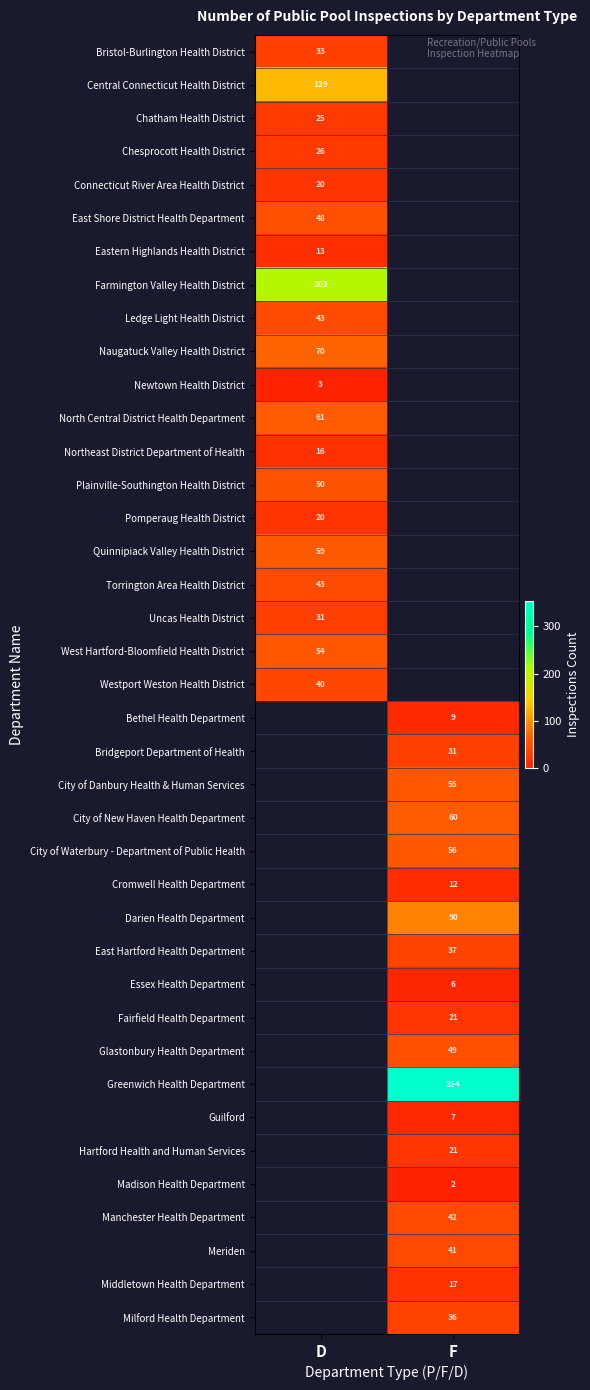

How many categories are shown in the chart?

2